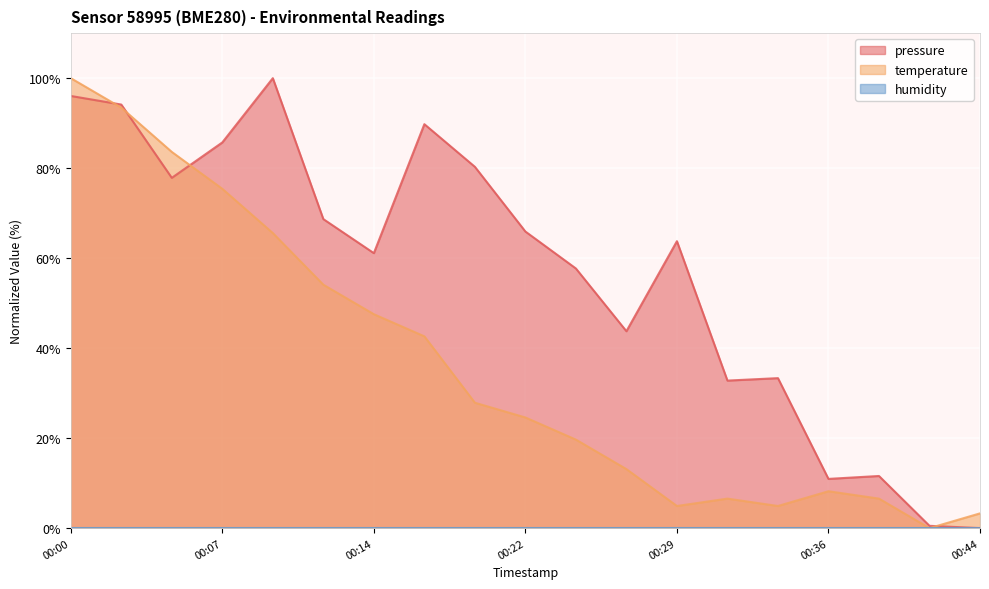

List the series in order of their peak value, highest first.

pressure, temperature